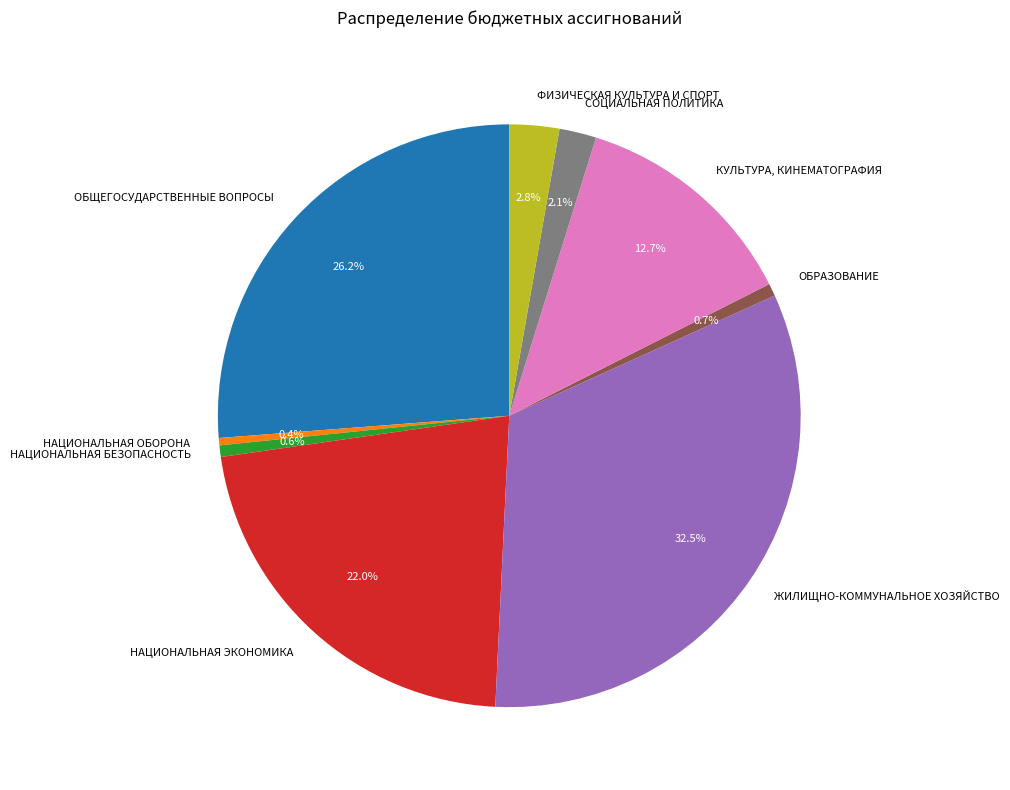

Rank the categories by value from highest to lowest.

ЖИЛИЩНО-КОММУНАЛЬНОЕ ХОЗЯЙСТВО, ОБЩЕГОСУДАРСТВЕННЫЕ ВОПРОСЫ, НАЦИОНАЛЬНАЯ ЭКОНОМИКА, КУЛЬТУРА, КИНЕМАТОГРАФИЯ, ФИЗИЧЕСКАЯ КУЛЬТУРА И СПОРТ, СОЦИАЛЬНАЯ ПОЛИТИКА, ОБРАЗОВАНИЕ, НАЦИОНАЛЬНАЯ БЕЗОПАСНОСТЬ, НАЦИОНАЛЬНАЯ ОБОРОНА